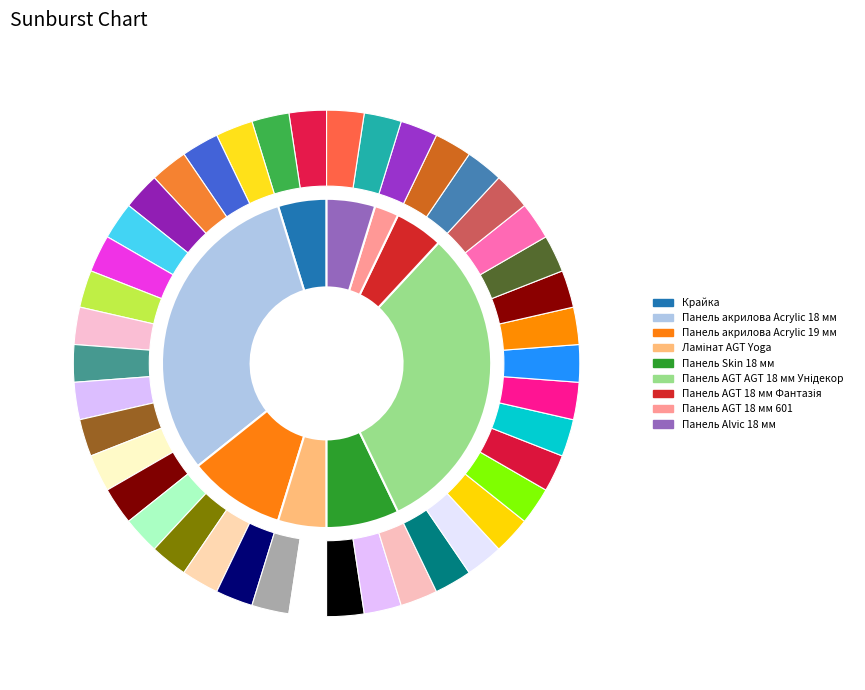

How many slices are in this pie chart?

9